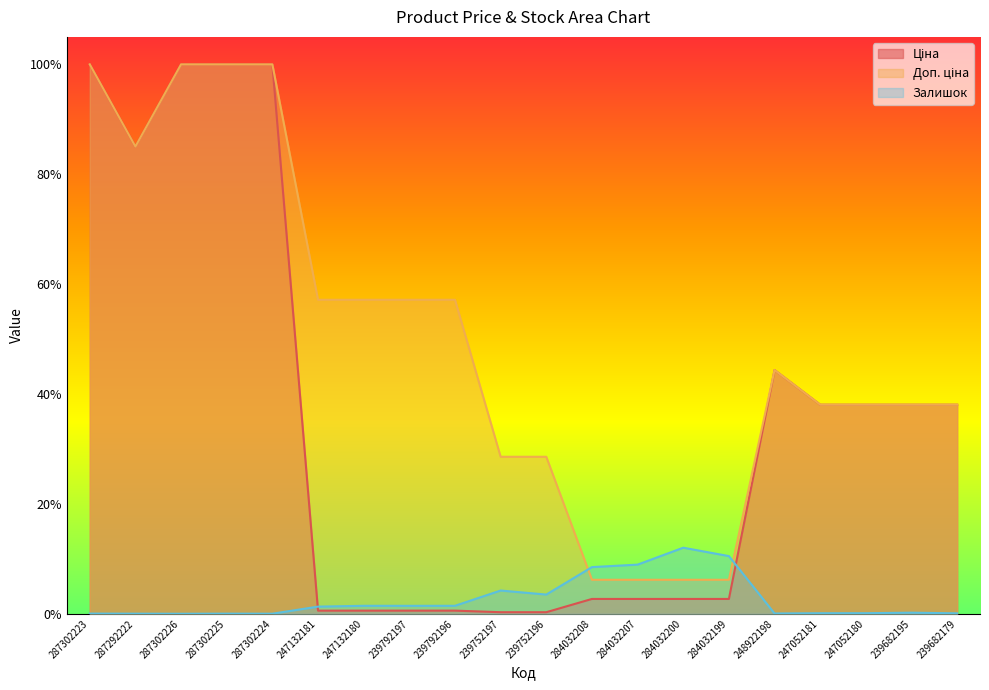

What value does the Доп. ціна series have at 284032207?

0.1